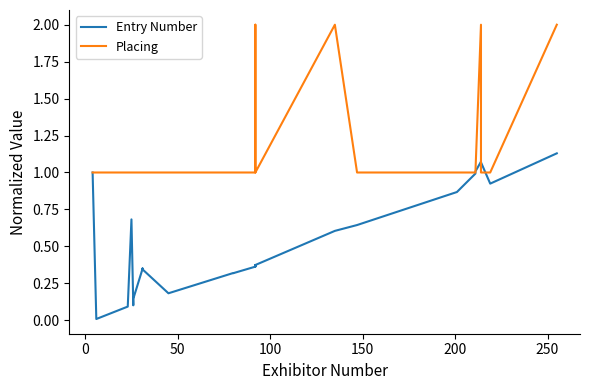

How many Placing values are between 1 and 2?

27